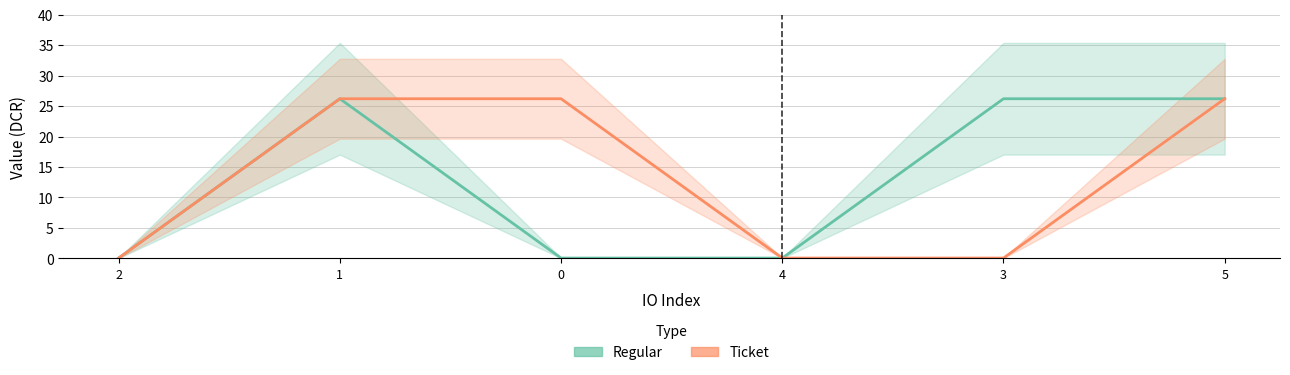

What is the value of the Regular point at the 1st from the left?

0.1